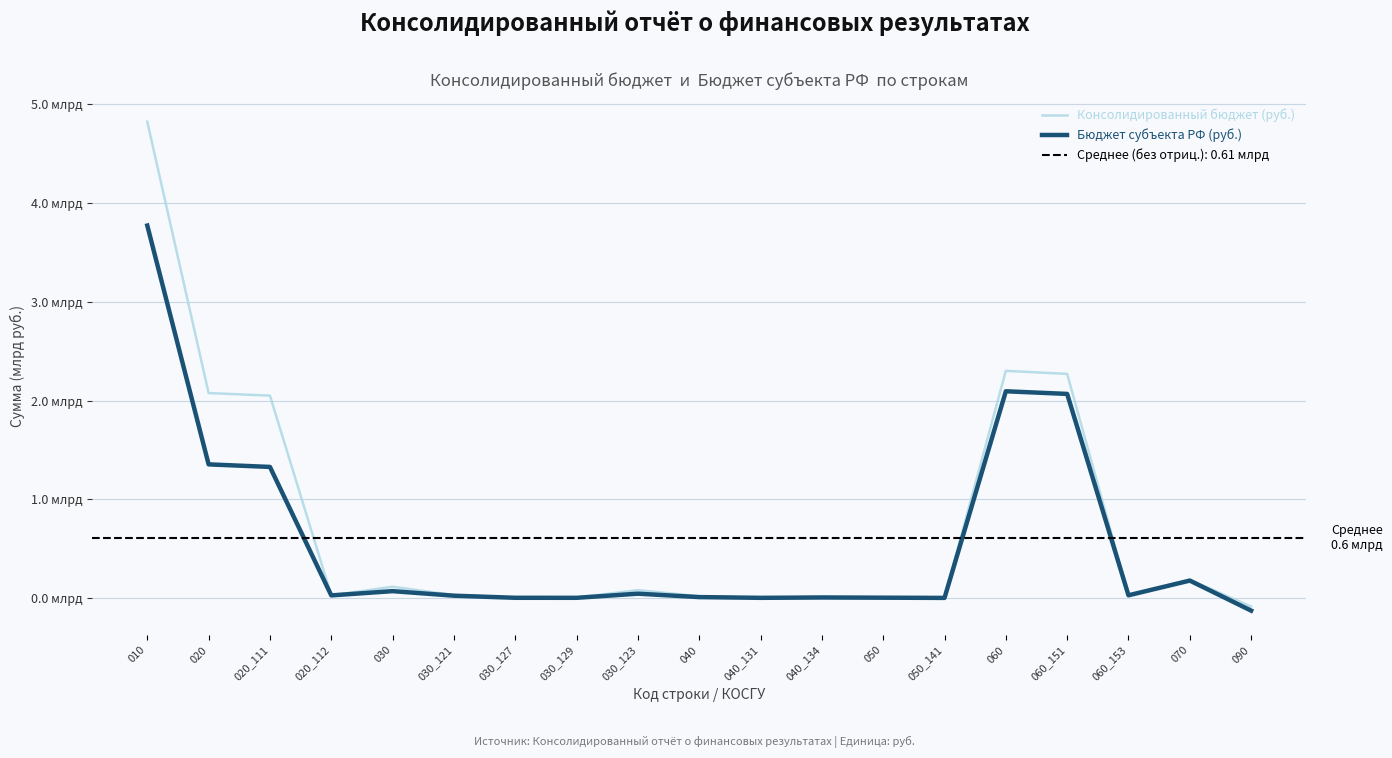

Rank the series at 040_134 from lowest to highest value.

Бюджет субъекта РФ (руб.), Консолидированный бюджет (руб.)